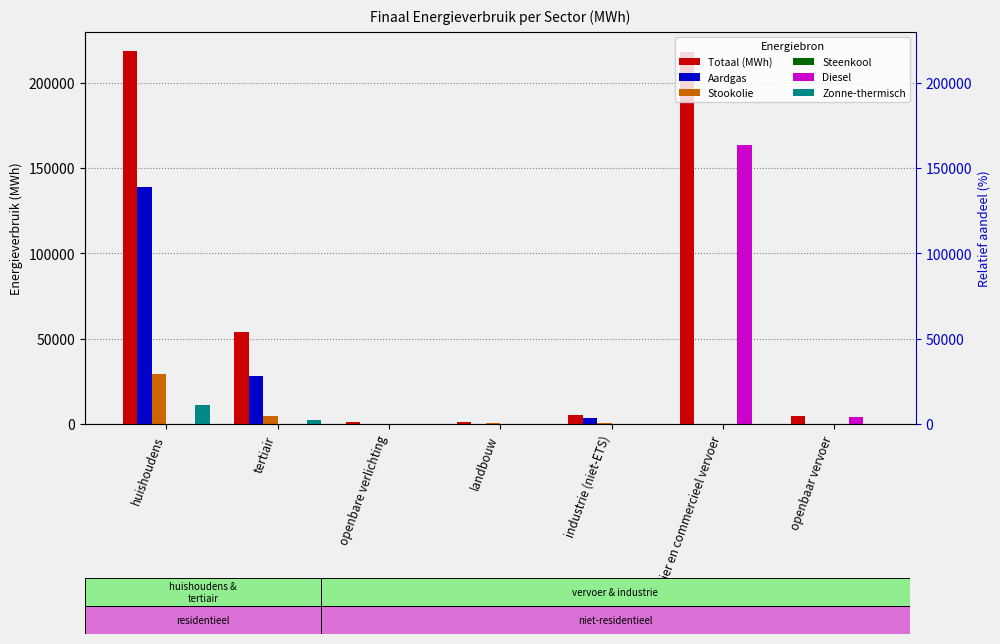

Rank the categories by Steenkool value from highest to lowest.

huishoudens, landbouw, industrie (niet-ETS), tertiair, openbare verlichting, particulier en commercieel vervoer, openbaar vervoer